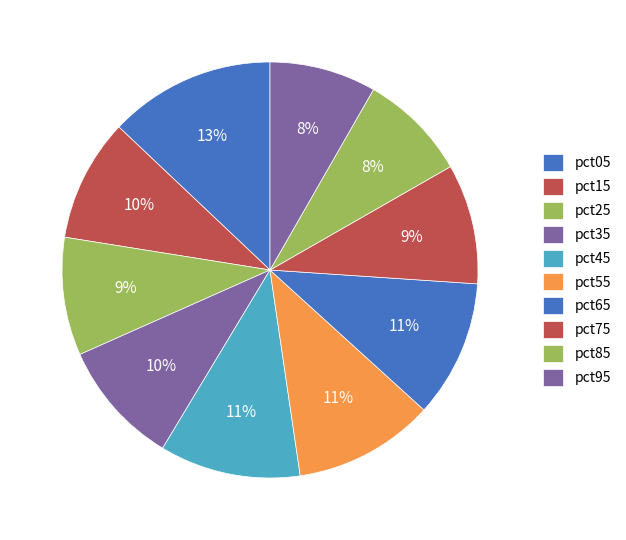

Combined, what portion of the pie is pct65 and pct85?

19.1%